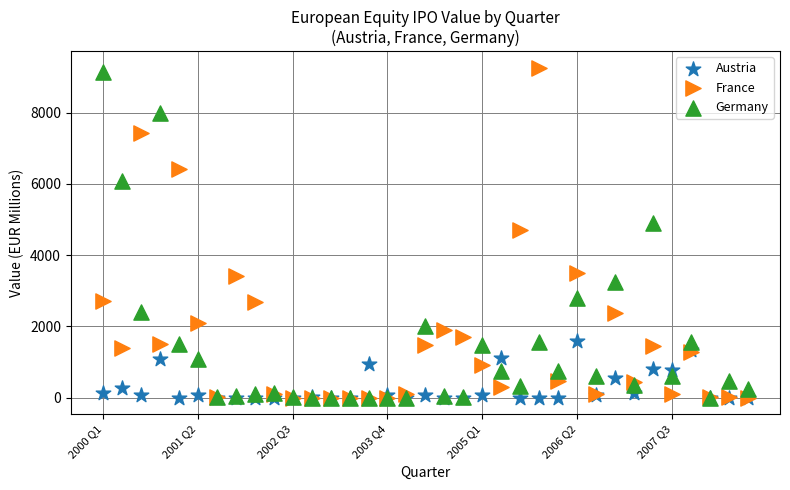

In the Germany series, what Y value is closest to 4573?

4899.9